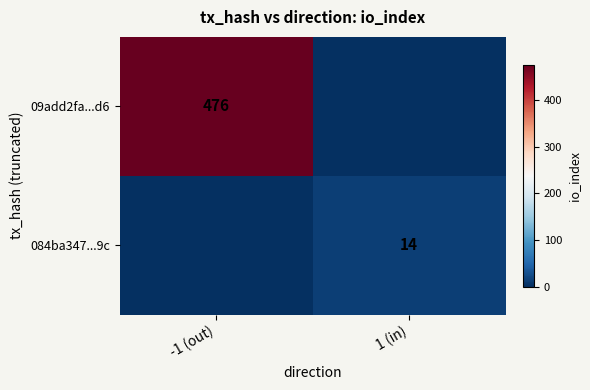

True or false: 084ba347...9c has a value of 6 at 1 (in).

False